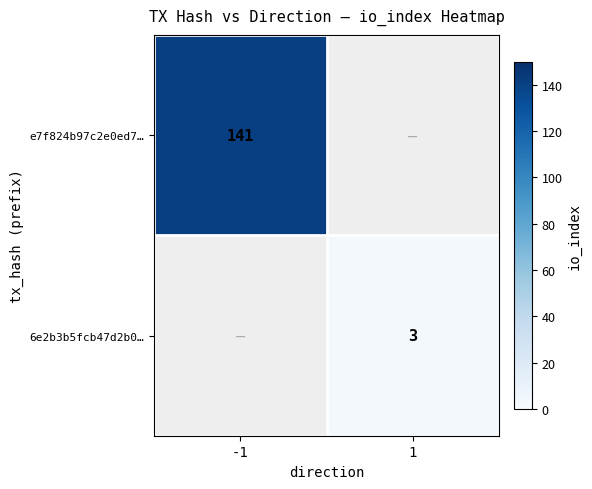

The value of 6e2b3b5fcb47d2b0… at 1 is 3. True or false?

True